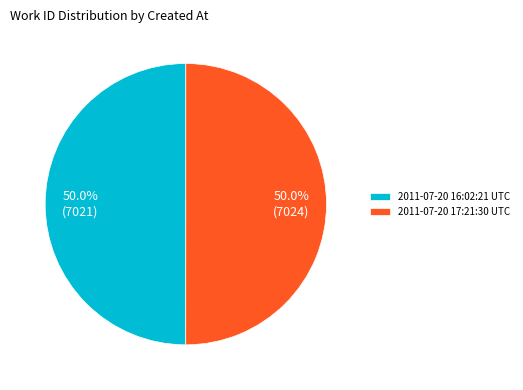

What percentage do 2011-07-20 17:21:30 UTC and 2011-07-20 16:02:21 UTC together represent?

100.0%